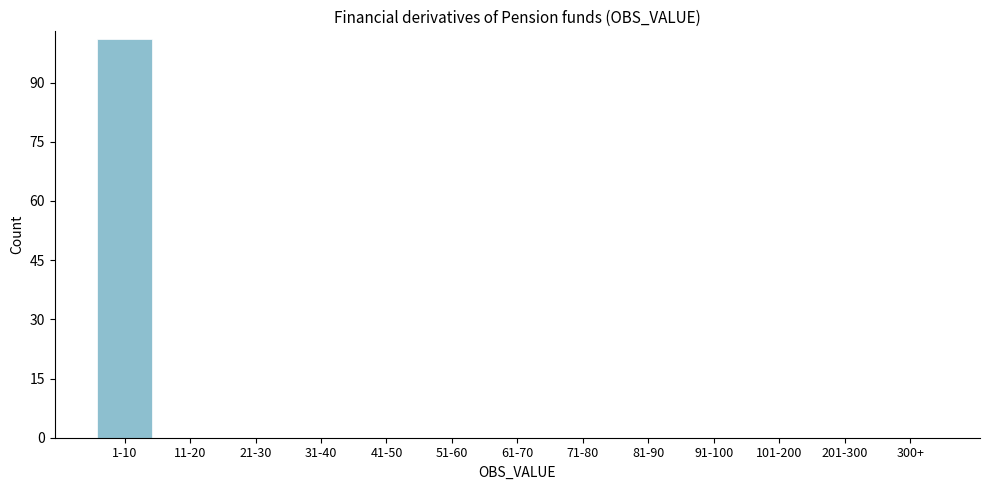

Reading right to left, list all the values displayed in this chart.

300+=0	201-300=0	101-200=0	91-100=0	81-90=0	71-80=0	61-70=0	51-60=0	41-50=0	31-40=0	21-30=0	11-20=0	1-10=101